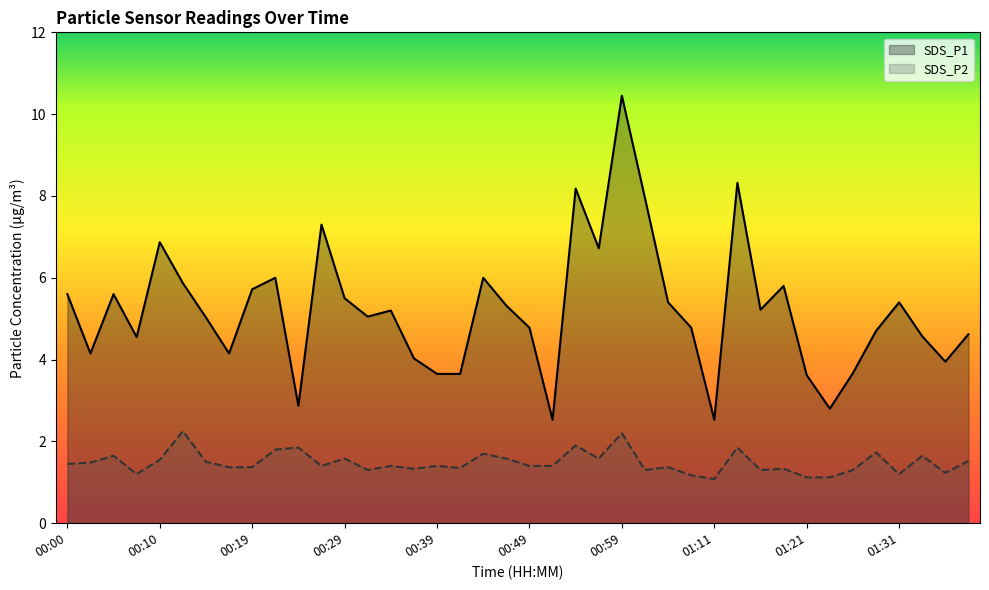

What is the sum of all SDS_P1 values?

208.1